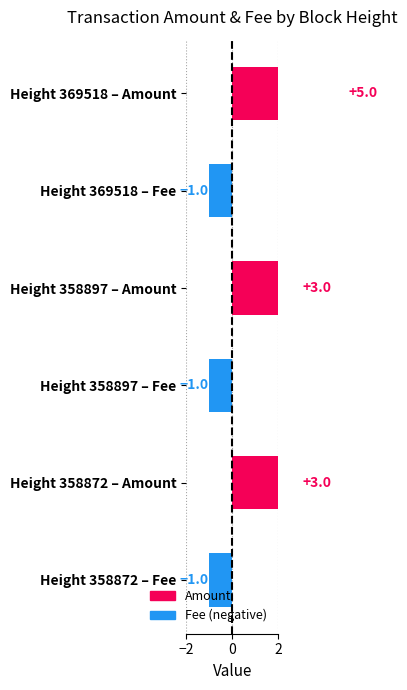

At which category is the sum across all series the highest?

369518